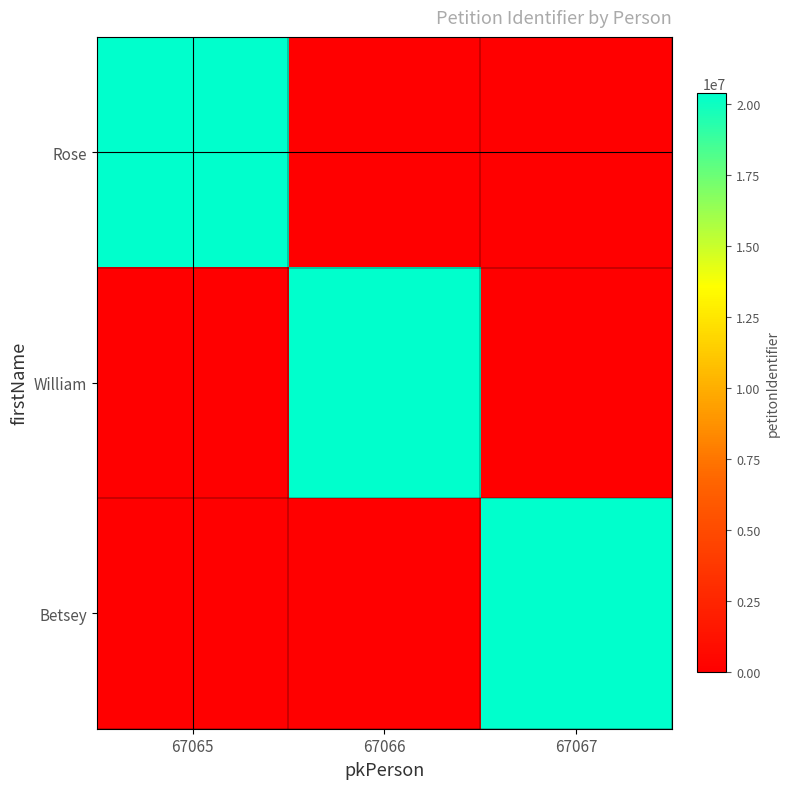

Reading right to left, list all the values displayed in this chart.

Rose: 67067=0	67066=0	67065=20382606
William: 67067=0	67066=20382606	67065=0
Betsey: 67067=20382606	67066=0	67065=0